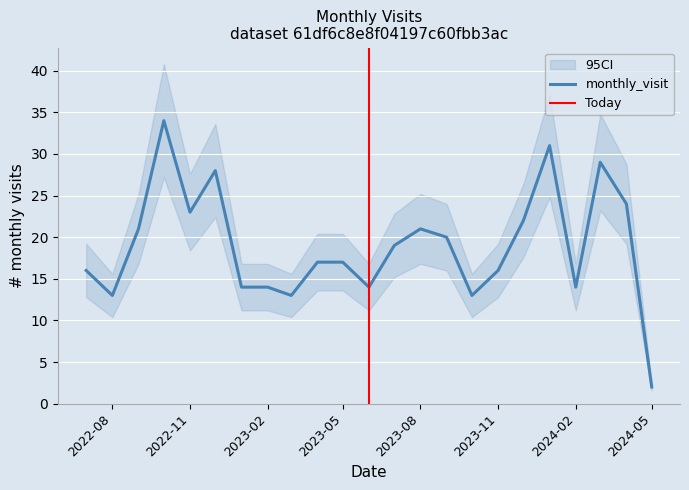

What is the difference between the maximum and minimum values?

32